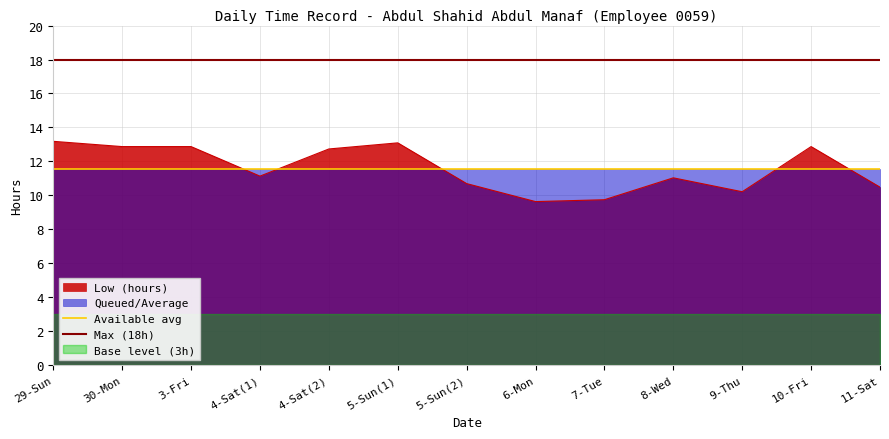

What is the difference between the maximum and minimum values?

3.5